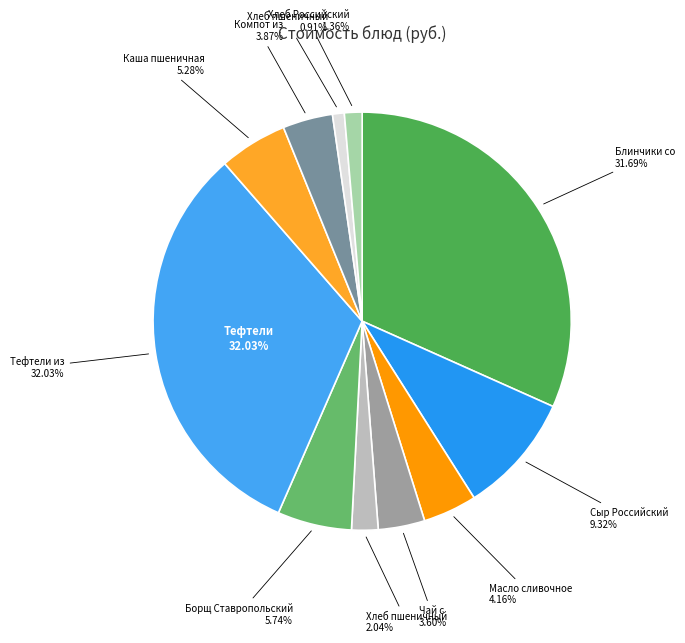

The Борщ Ставропольский slice represents 13% of the pie. True or false?

False